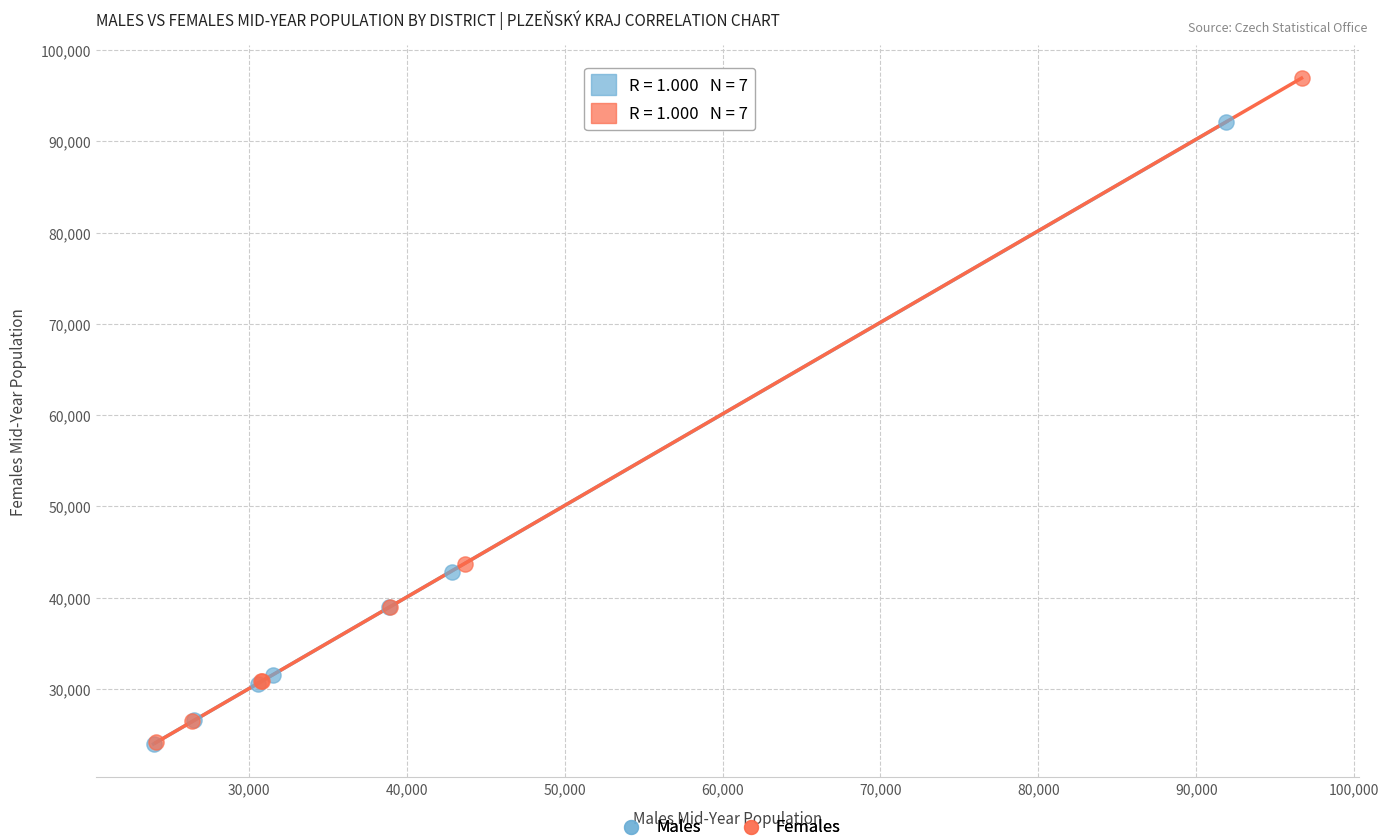

Which series contains the highest Y value?

Females